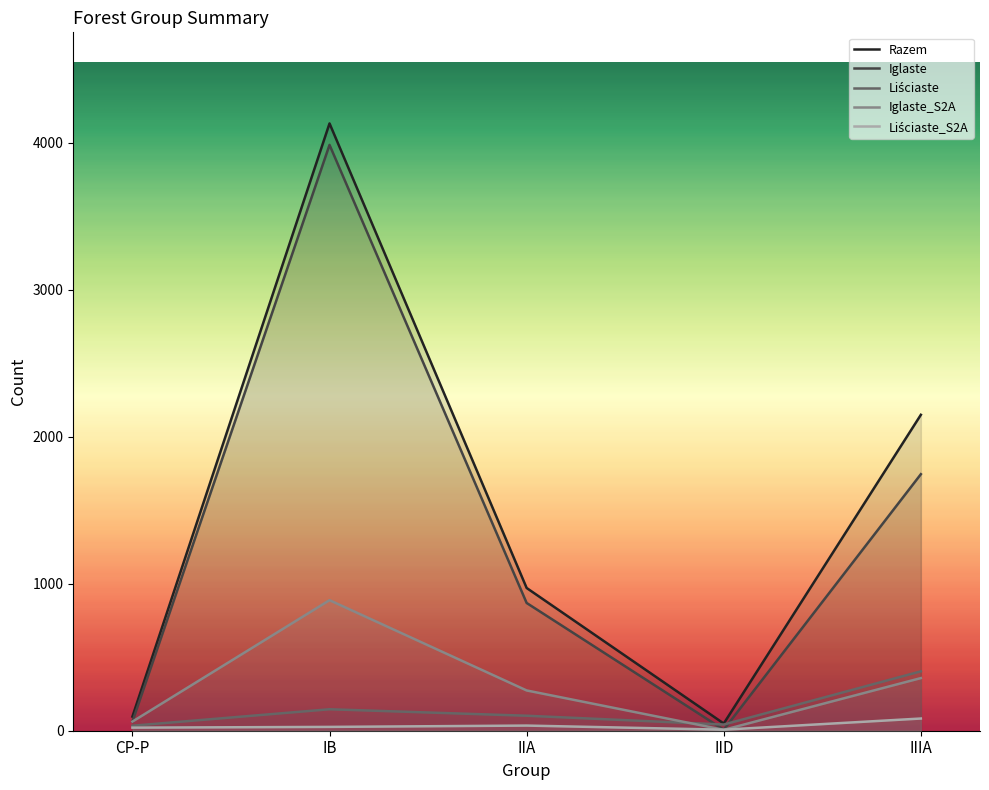

How many interior local valleys does the Razem series have?

1